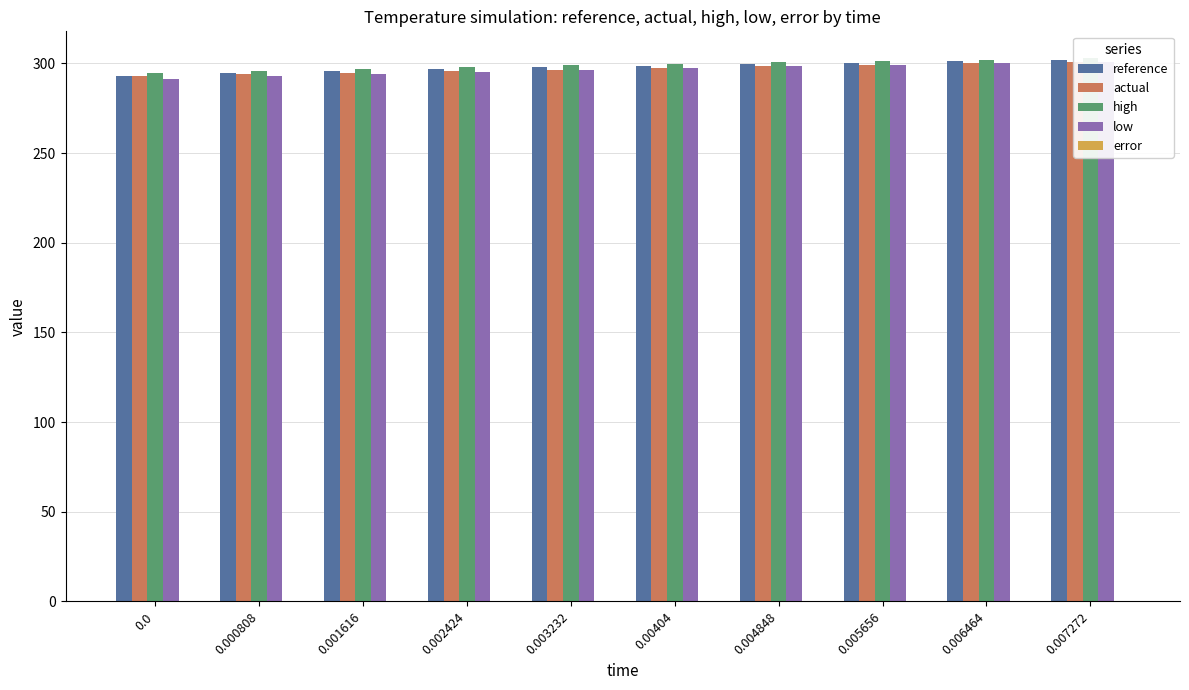

Which category has the highest value across all series?

0.007272